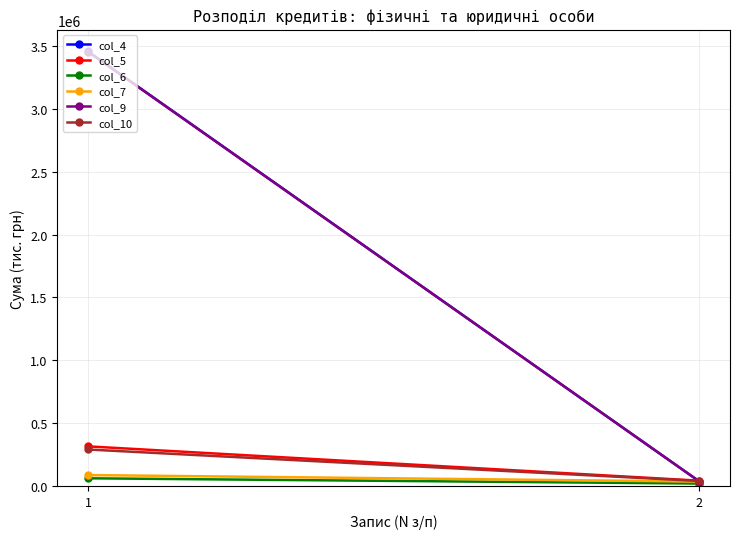

What are all the series names shown in the legend?

col_4, col_5, col_6, col_7, col_9, col_10